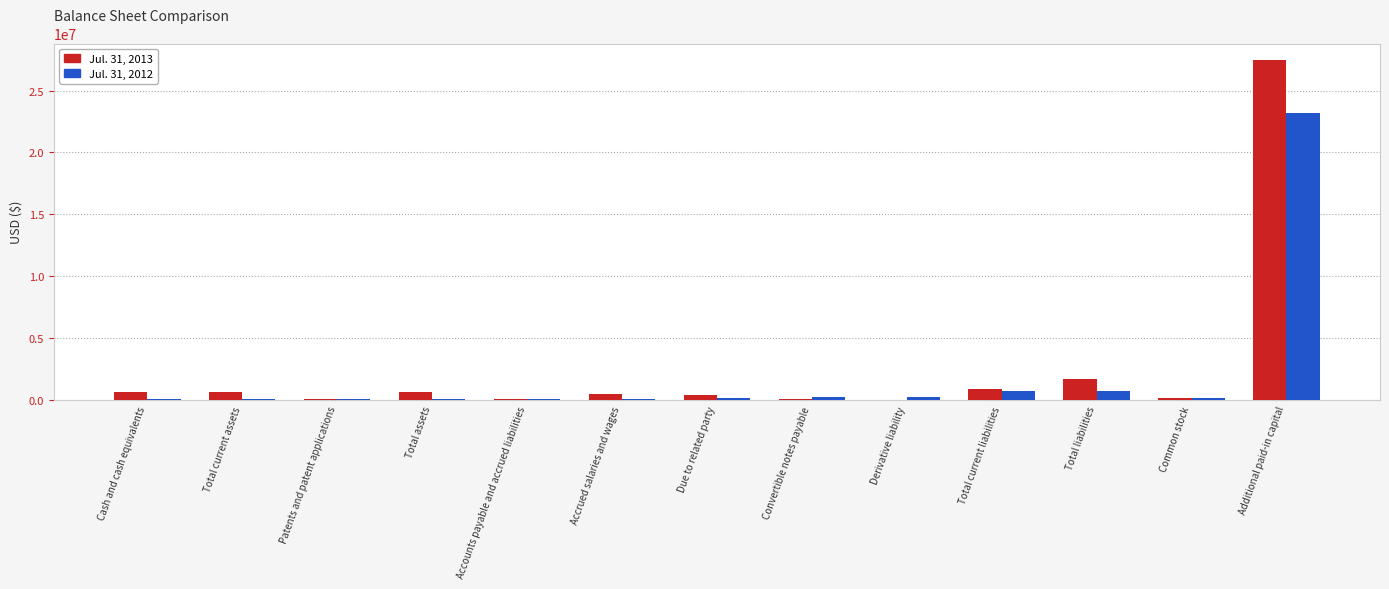

At which category is the sum across all series the highest?

Additional paid-in capital